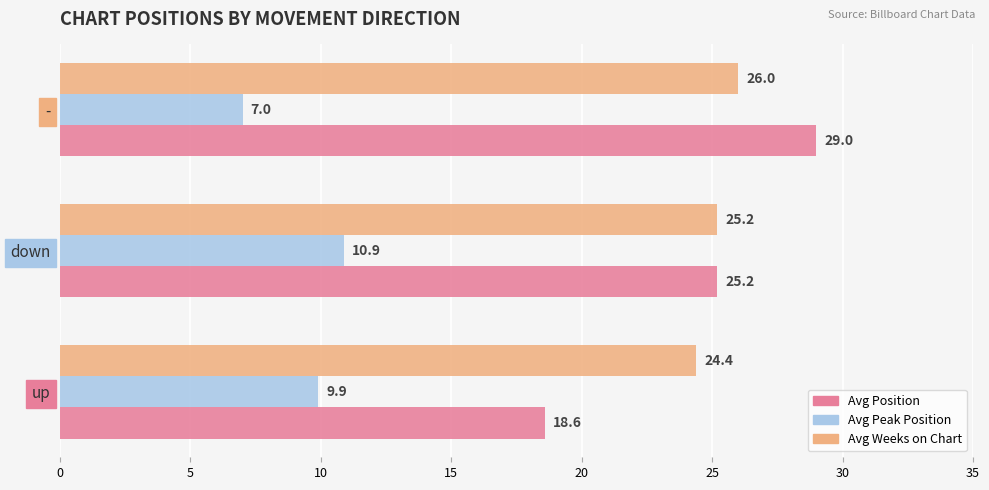

Which series changed the most between up and down?

Avg Position